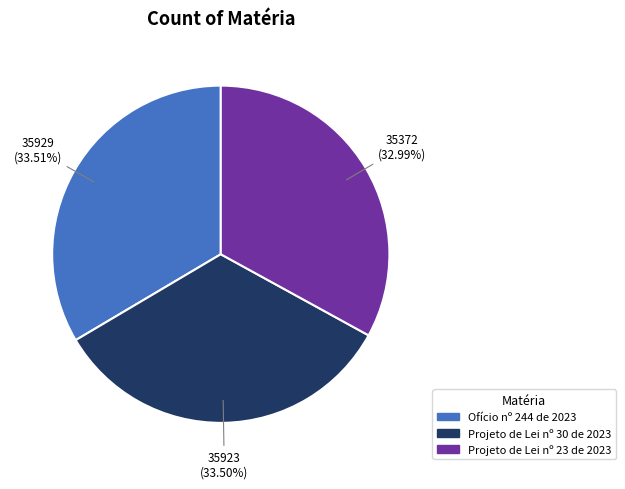

The Ofício nº 244 de 2023 slice represents 34% of the pie. True or false?

True